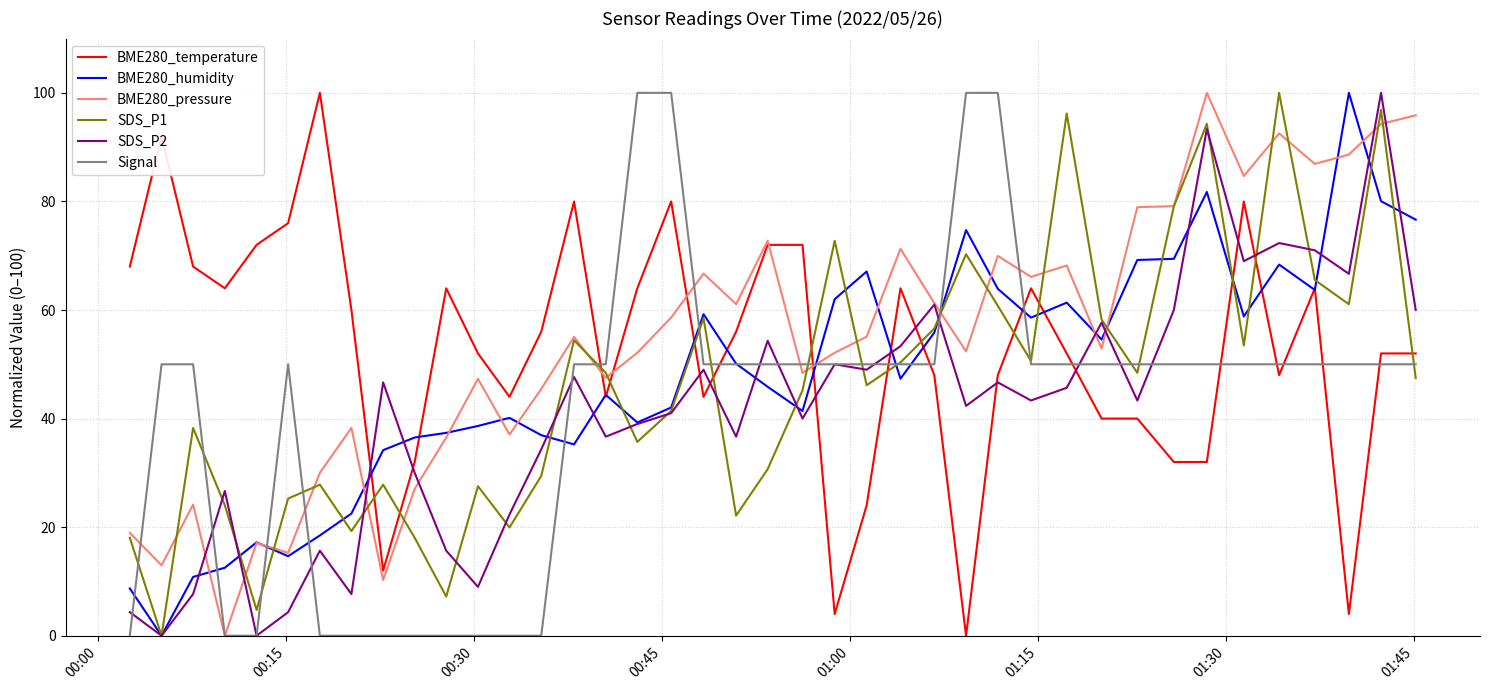

True or false: BME280_temperature and SDS_P1 cross at least once.

True